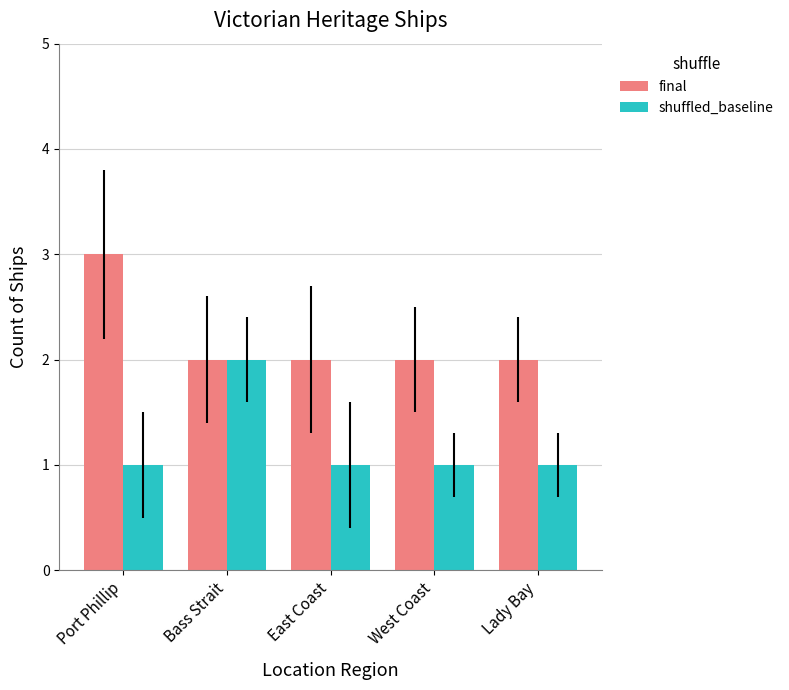

What is the sum of all shuffled_baseline values?

6